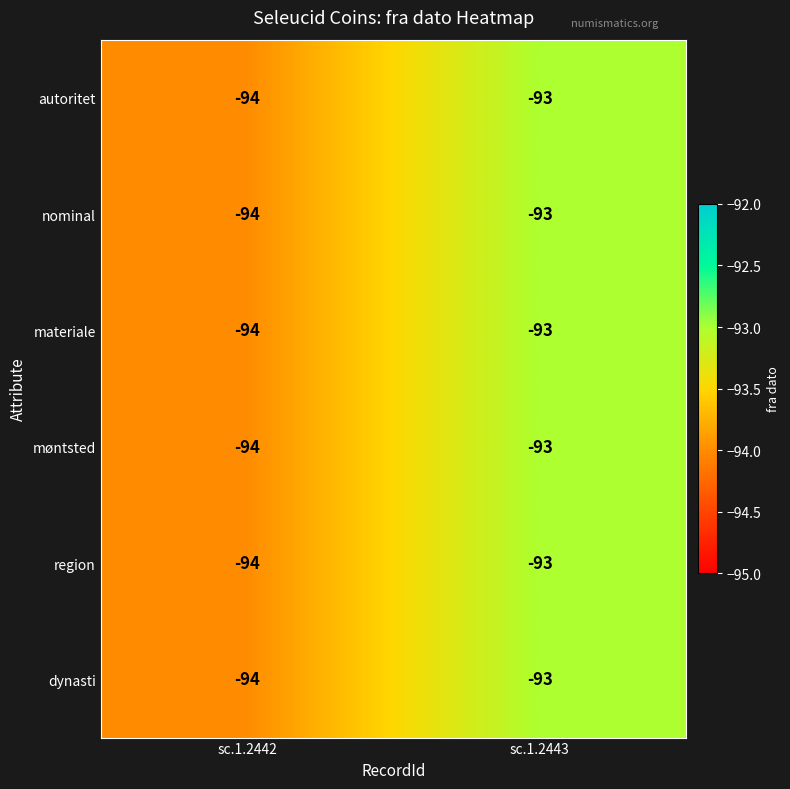

What is the total value across all series at sc.1.2443?

-558